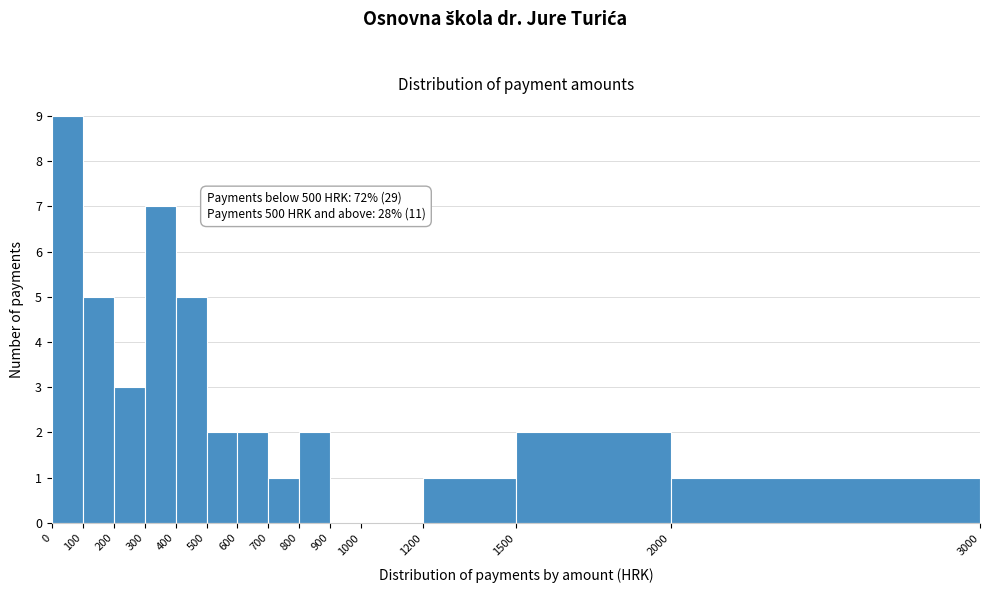

Over which range of the x-axis is the bar tallest?

0 to 100